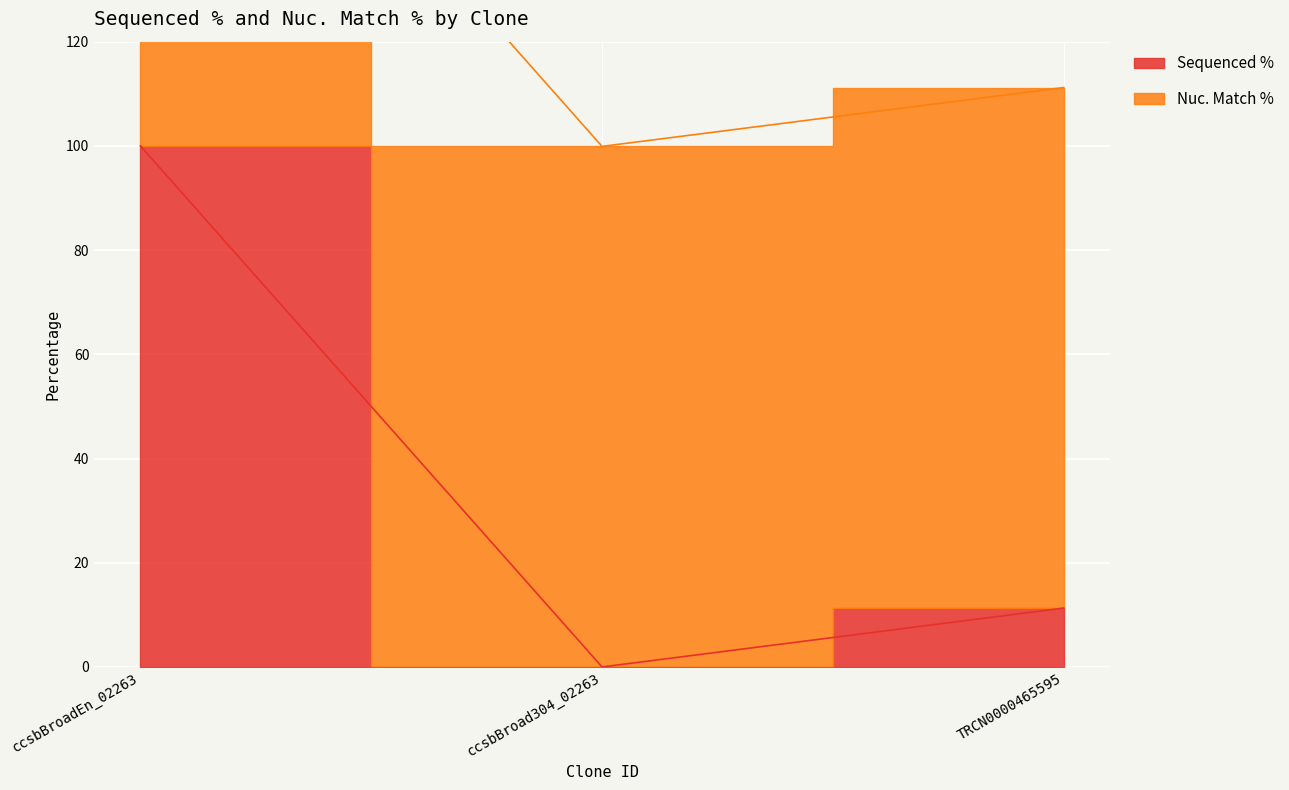

Where is the data nearest to the value 50?

TRCN0000465595